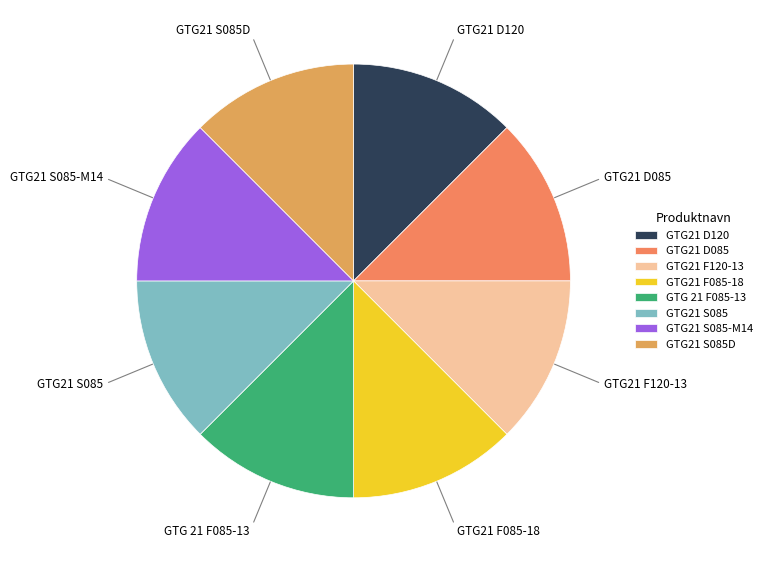

The GTG21 D085 slice represents 12% of the pie. True or false?

True